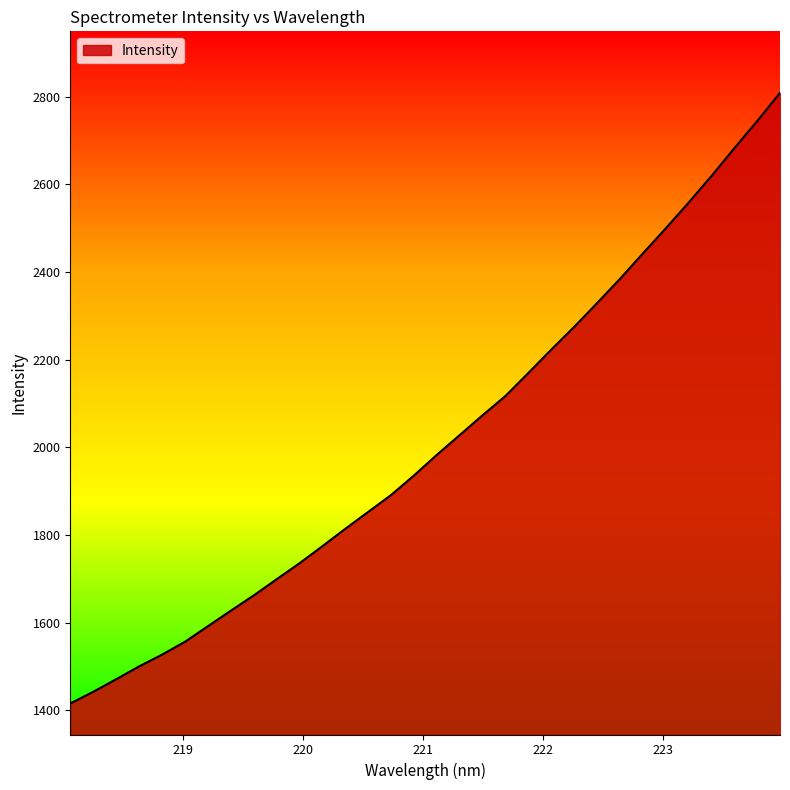

What is the minimum value shown in the chart?

1415.9